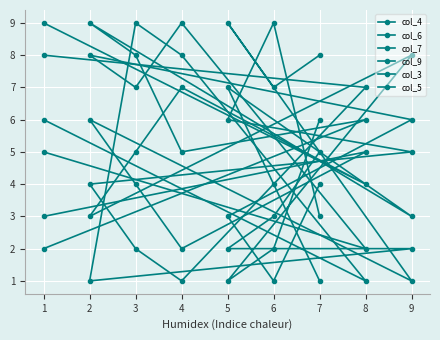

In col_4, how many points are higher than both neighbors (excluding endpoints)?

2